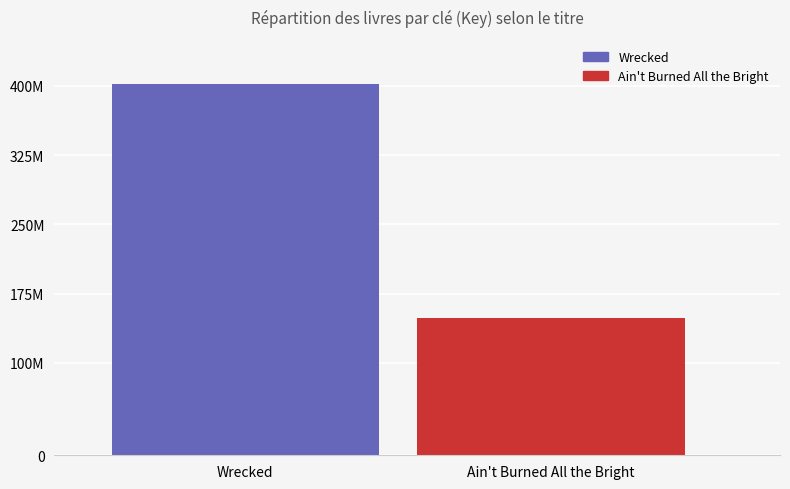

Are the bars horizontal?

No